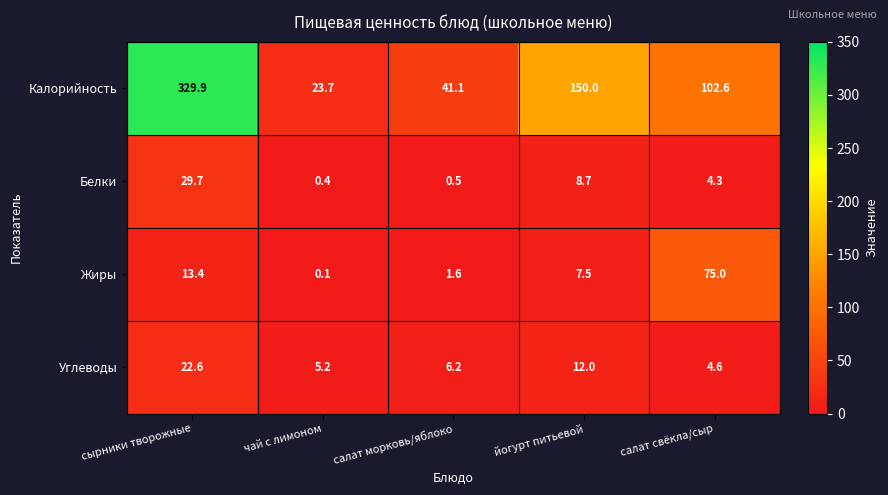

How many data points does each series have?

5